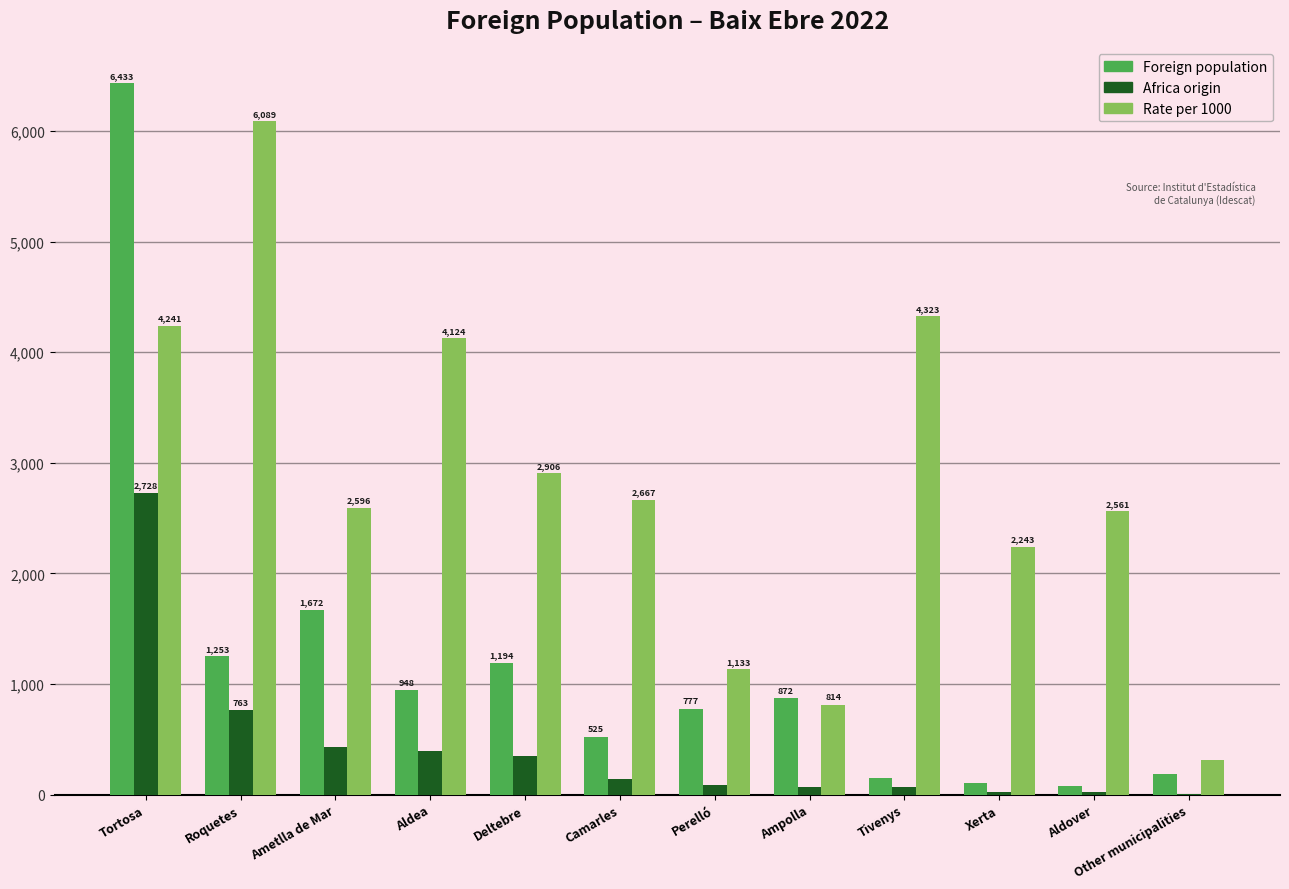

What is the spread (max minus min) of values at Tortosa?

3705